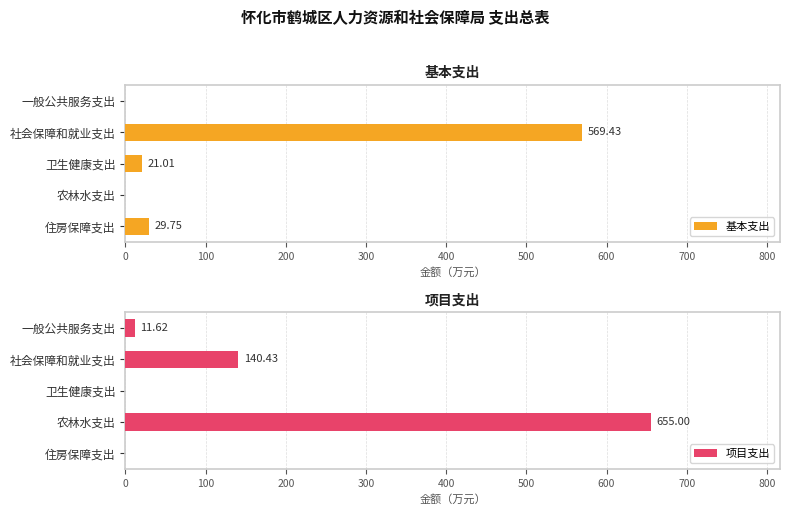

Which category has the highest value in the 基本支出 series?

社会保障和就业支出